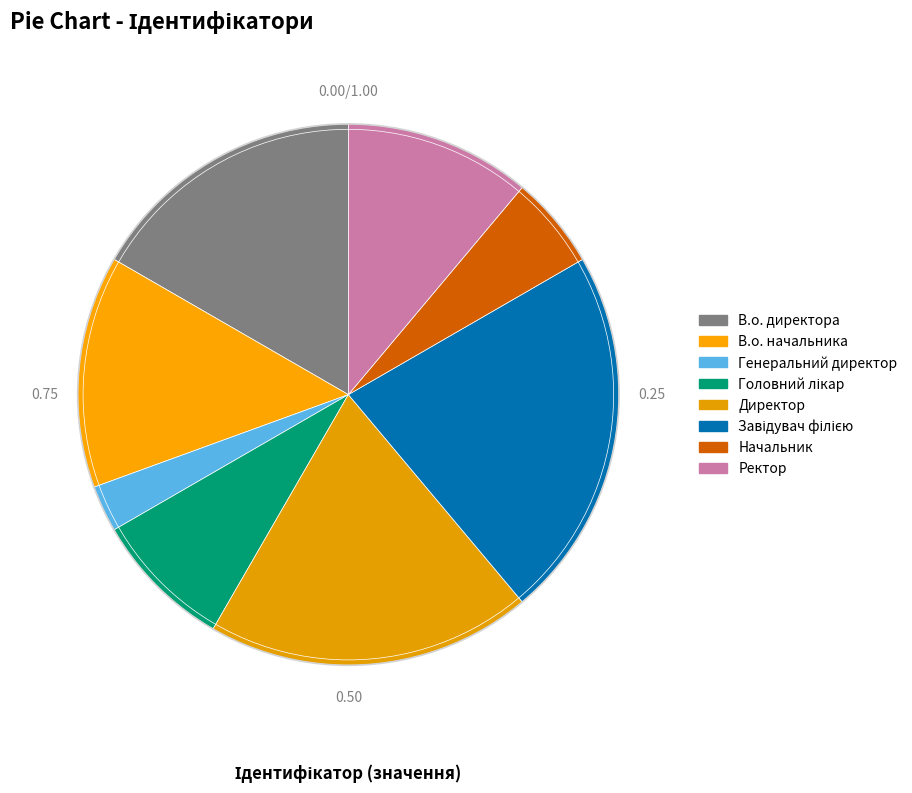

The Директор slice represents 27% of the pie. True or false?

False